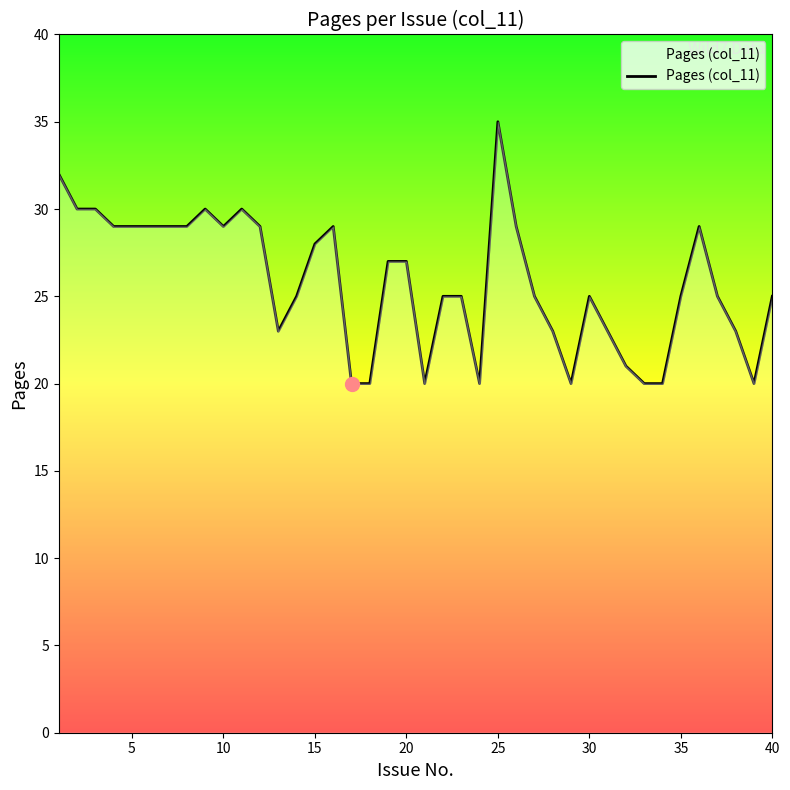

What is the difference between the maximum and minimum values?

15